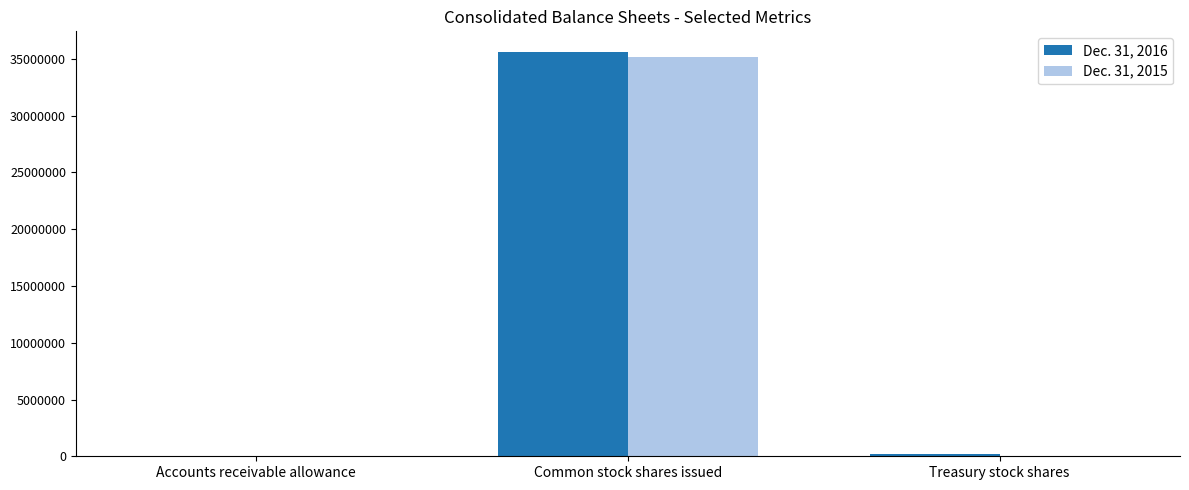

At which category does the chart reach its peak across all series?

Common stock shares issued